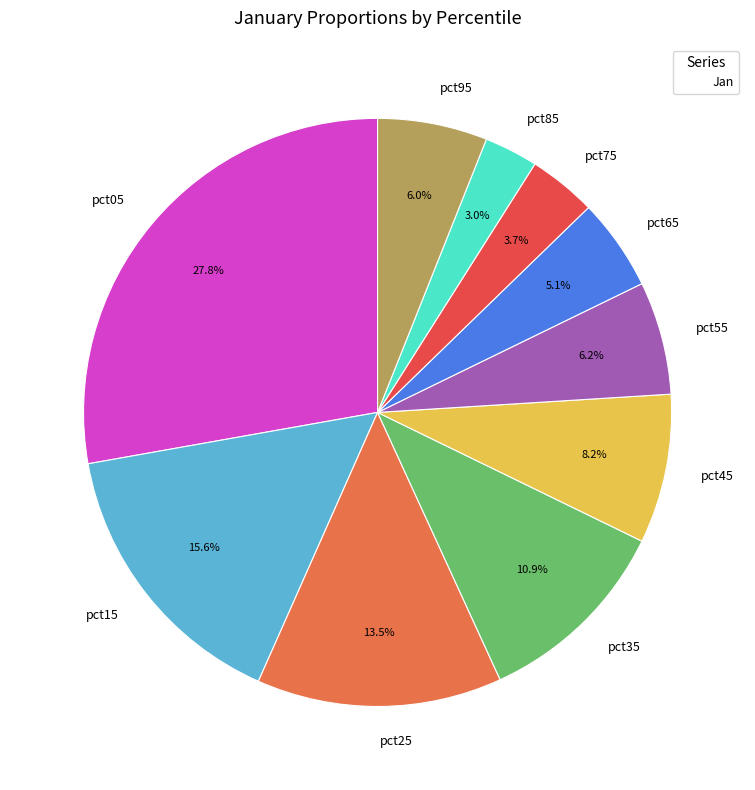

To the nearest percent, what percentage of the pie is pct65?

5%